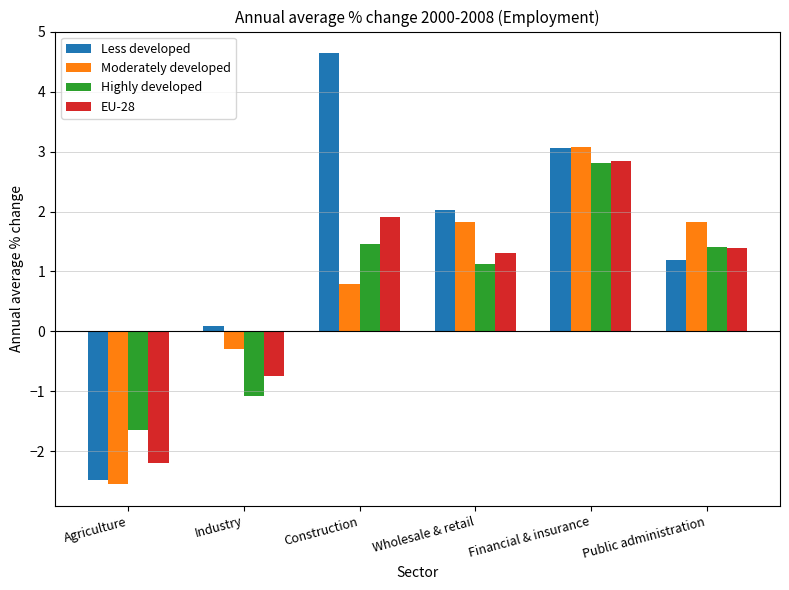

How many groups of bars are there?

6